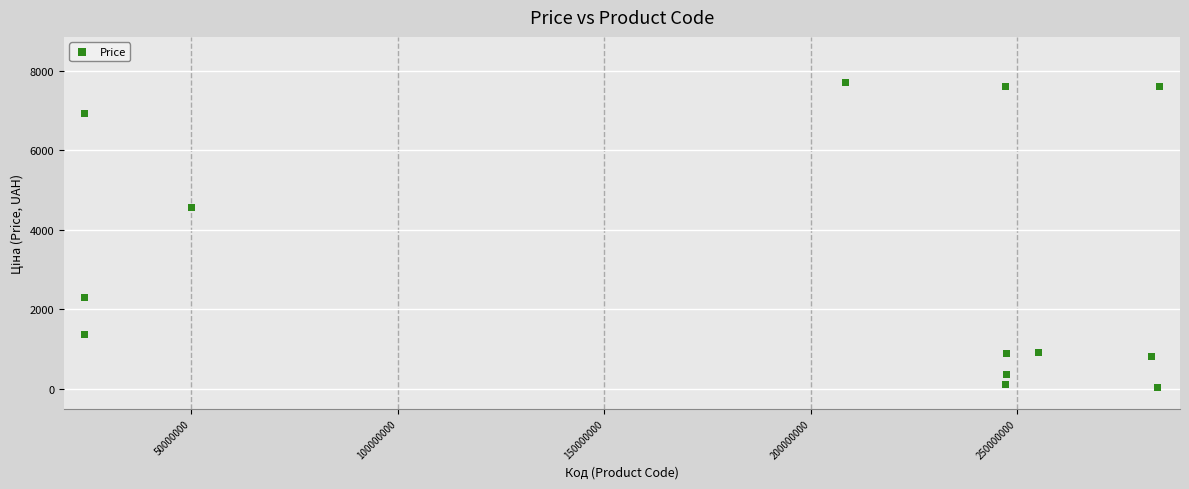

What Y value in the scatter plot is closest to 3862?

4561.9